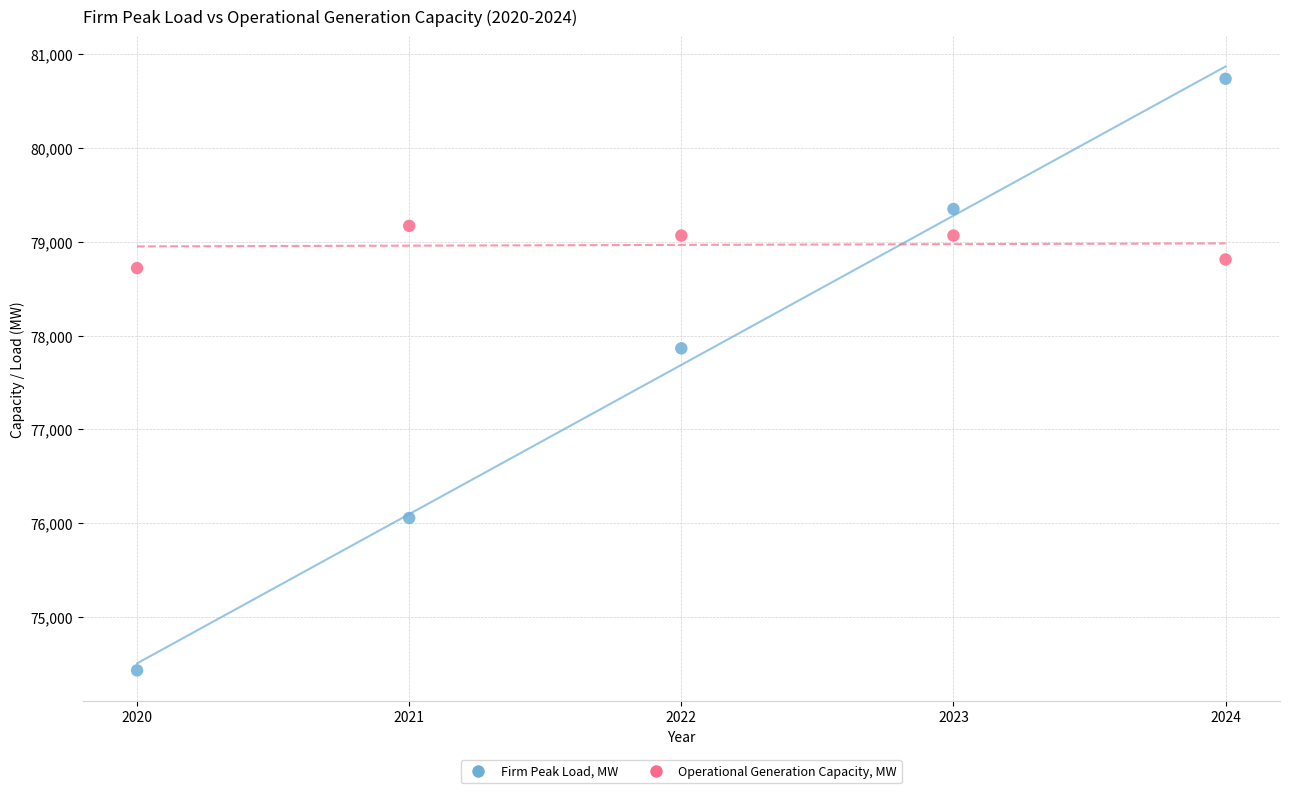

Which series contains the highest Y value?

Firm Peak Load, MW